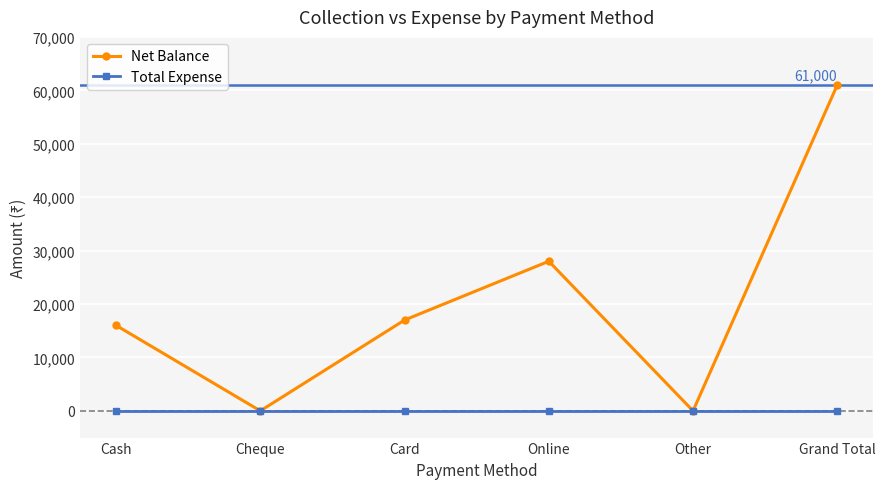

How many interior local valleys does the Net Balance series have?

2